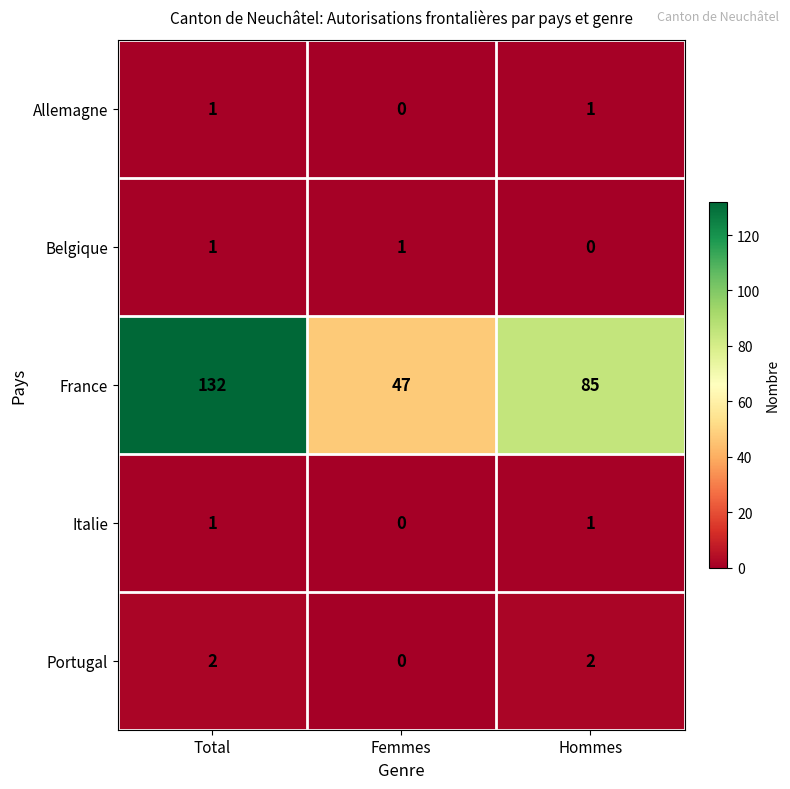

Count the number of categories in the chart.

3